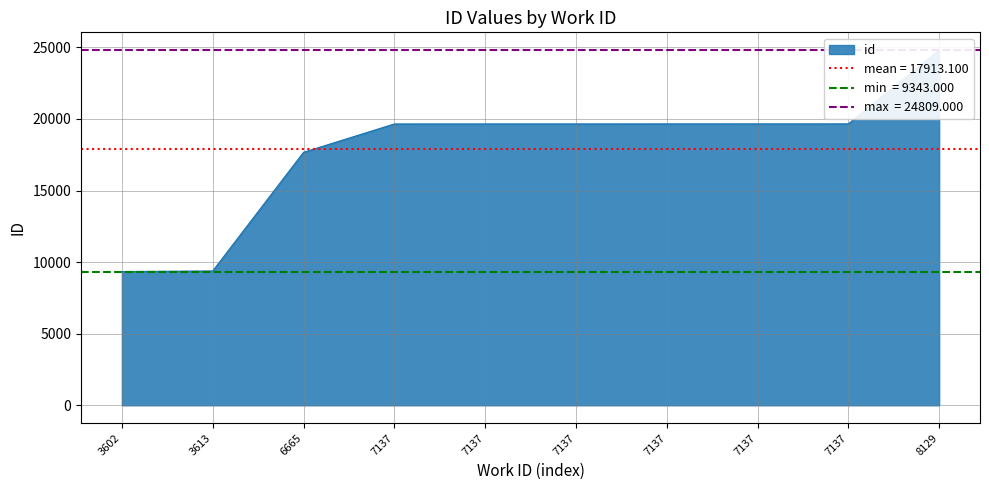

What is the maximum value shown in the chart?

24809